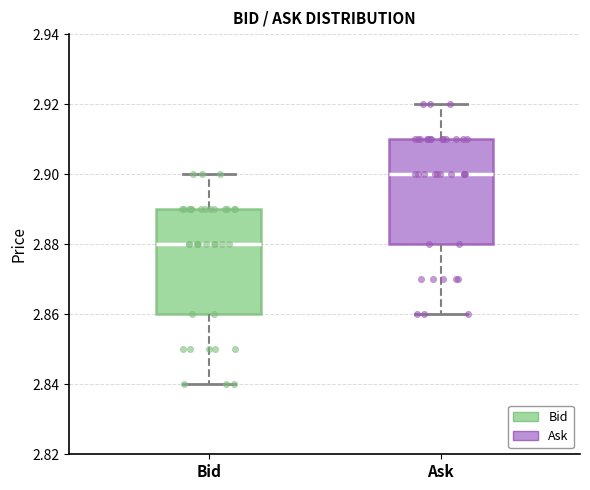

Where does the median line of the box for Ask sit on the y-axis? The values are not printed on the chart, so give them approximately, as read against the axis.

2.90